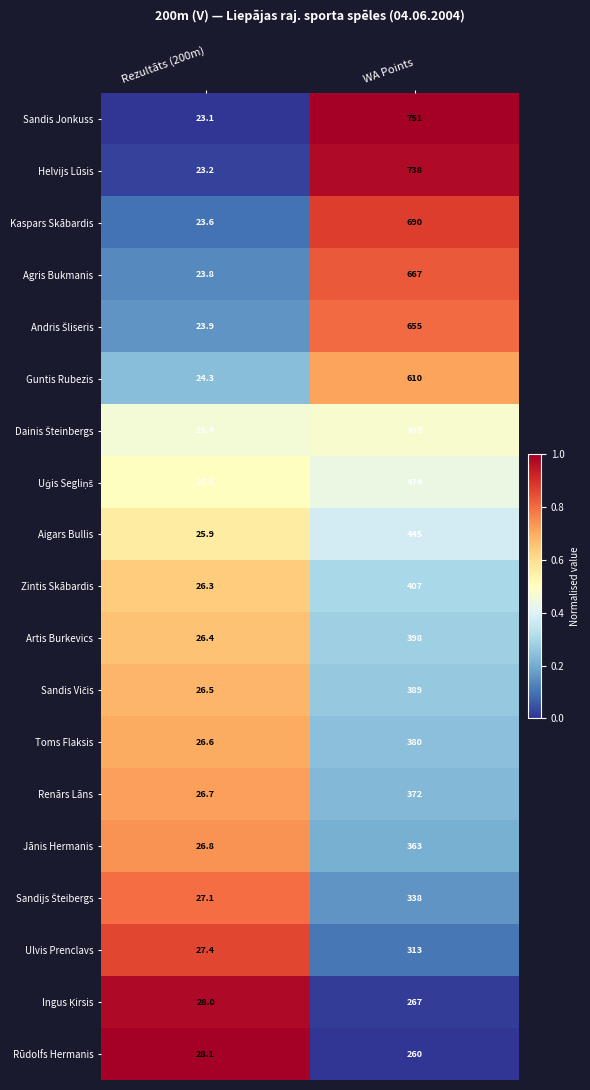

The value of Agris Bukmanis at Rezultāts (200m) is 37.1. True or false?

False